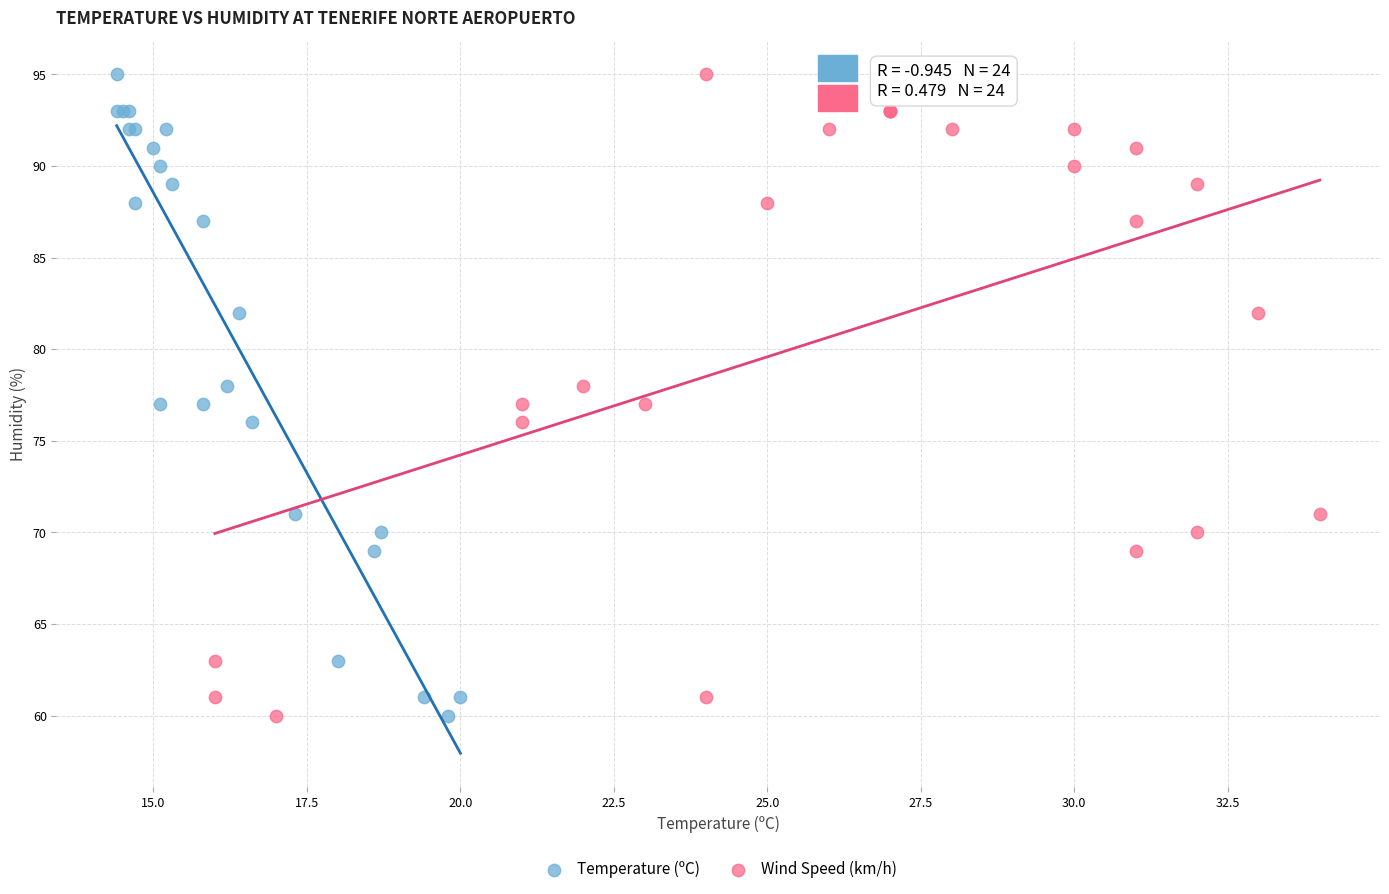

What are all the series names shown in the legend?

Temperature (ºC), Wind Speed (km/h)